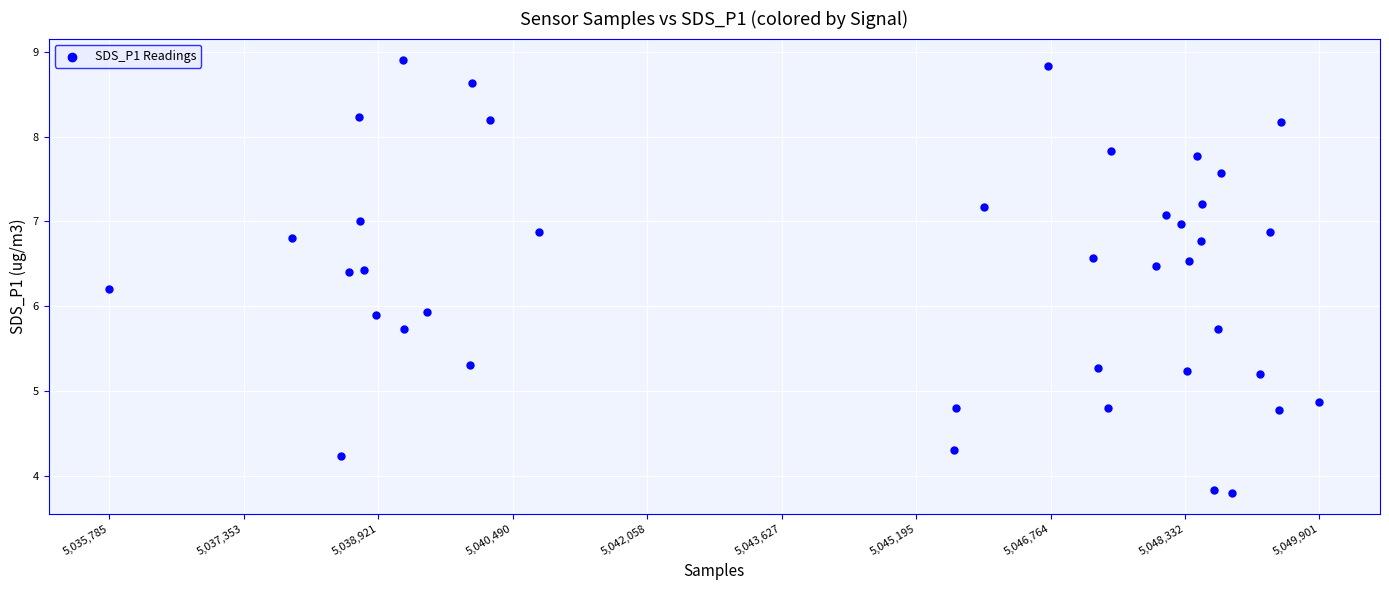

What is the range of Y values (max minus min)?

5.1